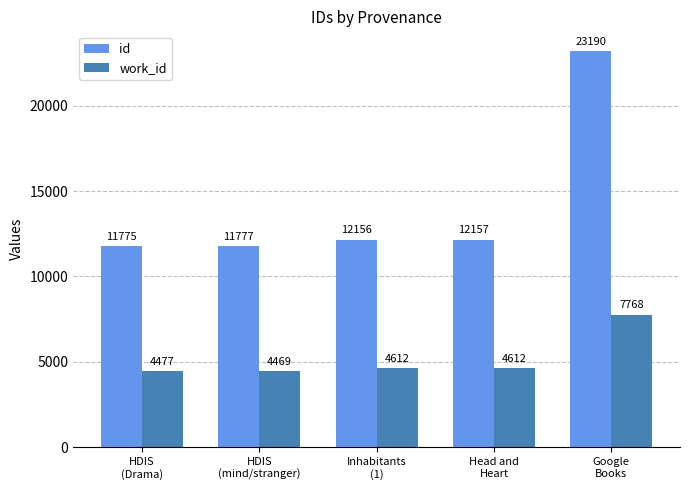

Which category has the lowest value across all series?

HDIS
(mind/stranger)